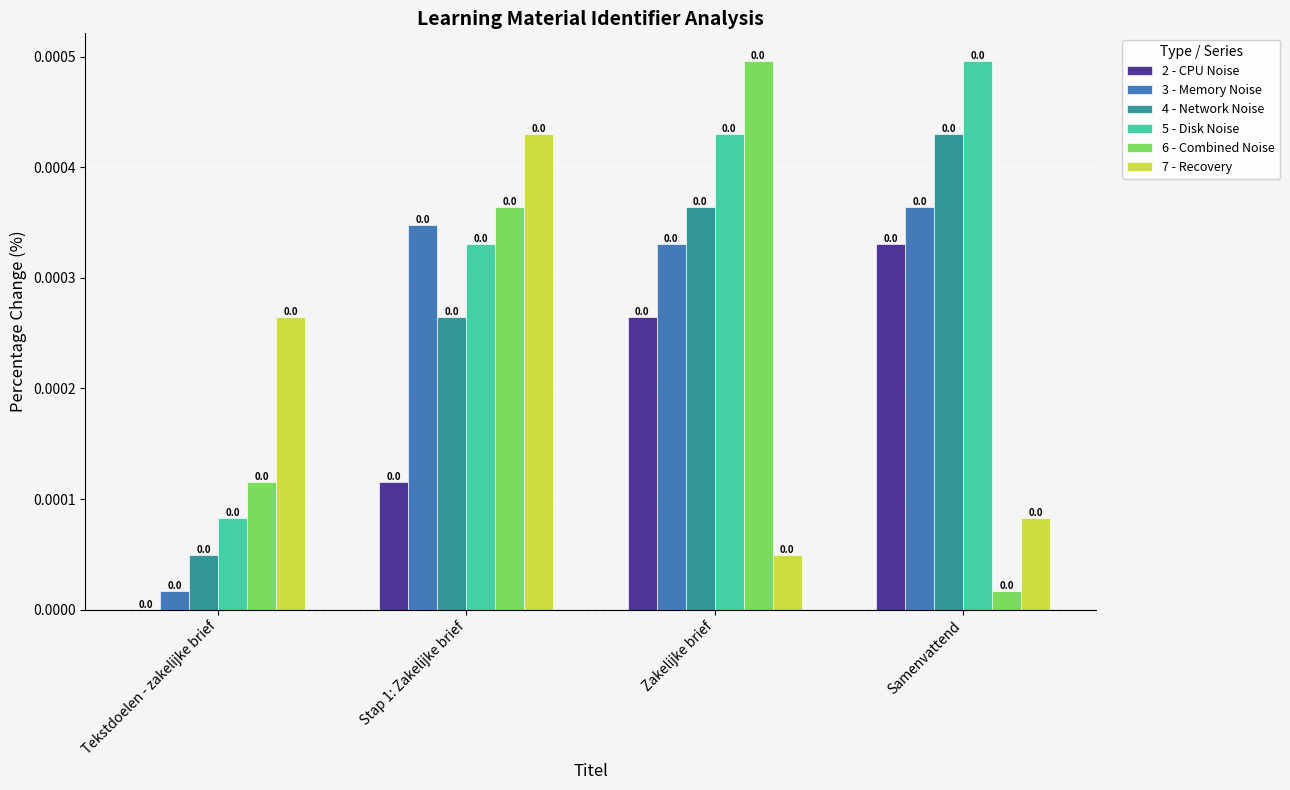

How many groups of bars are there?

4